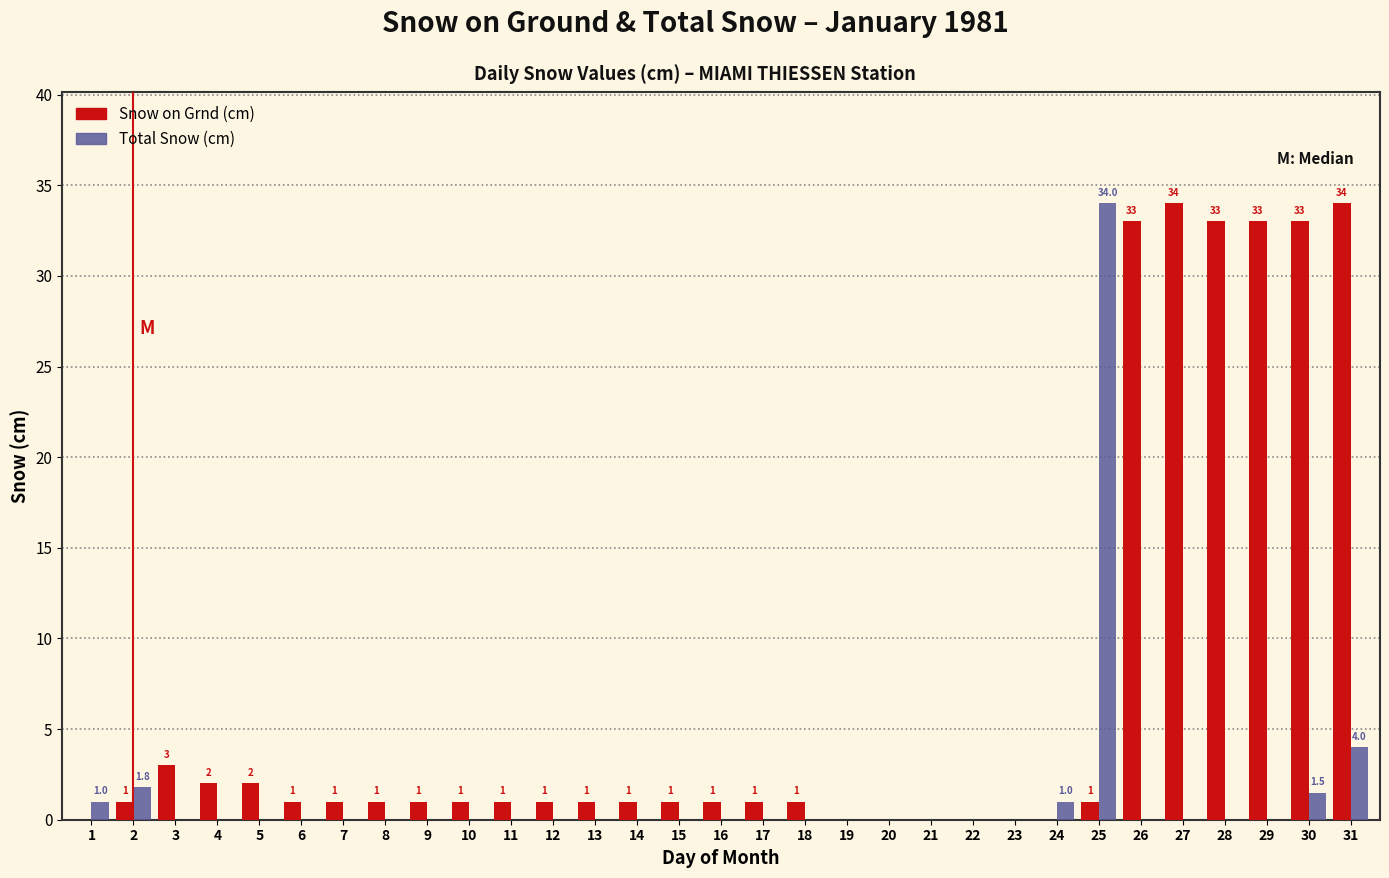

What is the maximum value for Snow on Grnd (cm)?

34.0